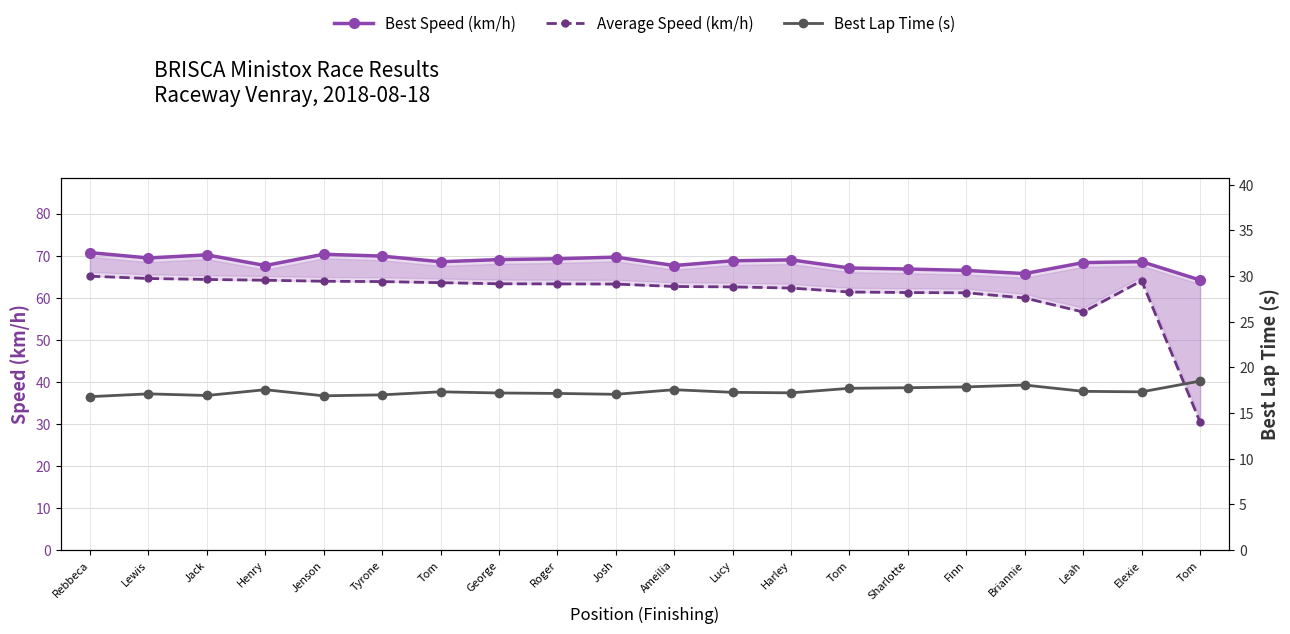

Where is the first local maximum for Best Speed (km/h)?

Jack